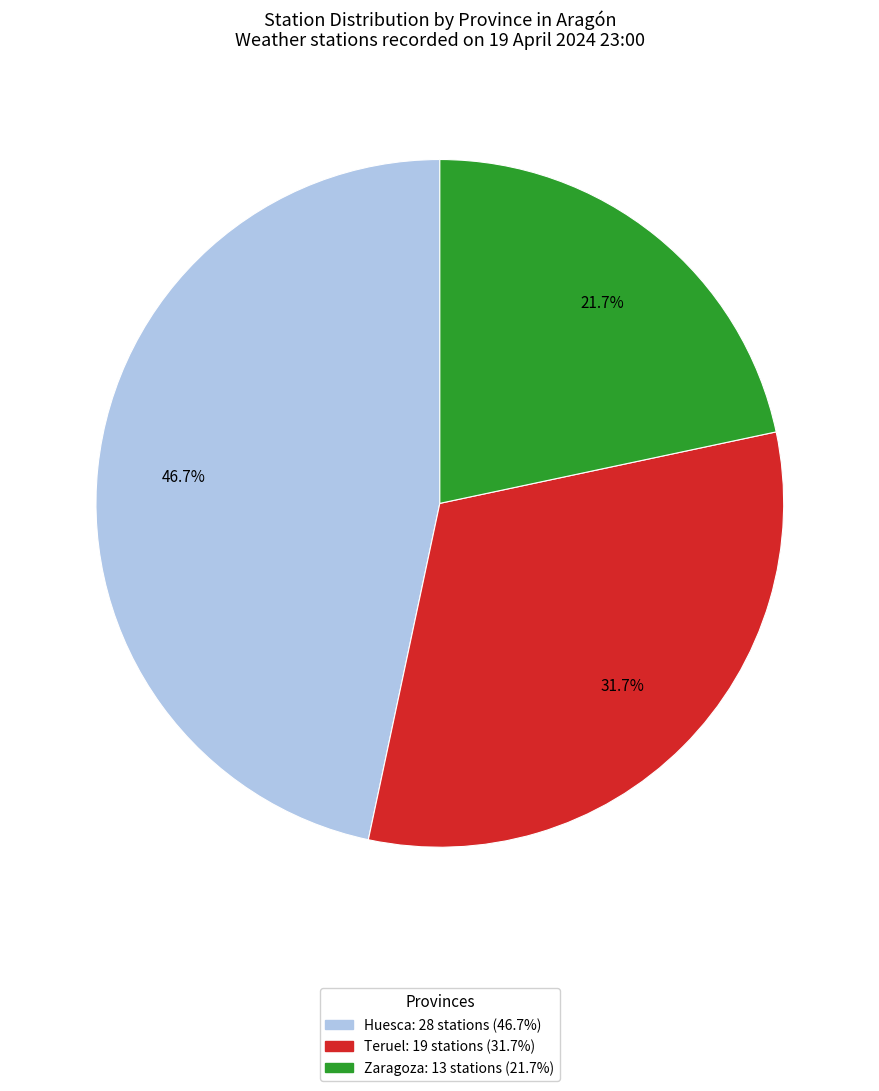

Is there any slice that represents more than half of the pie?

No